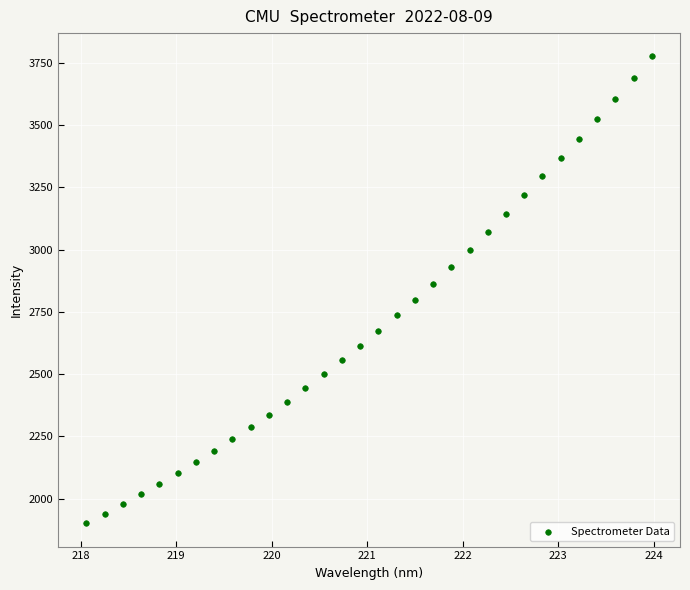

What is the range of X values (max minus min)?

5.9